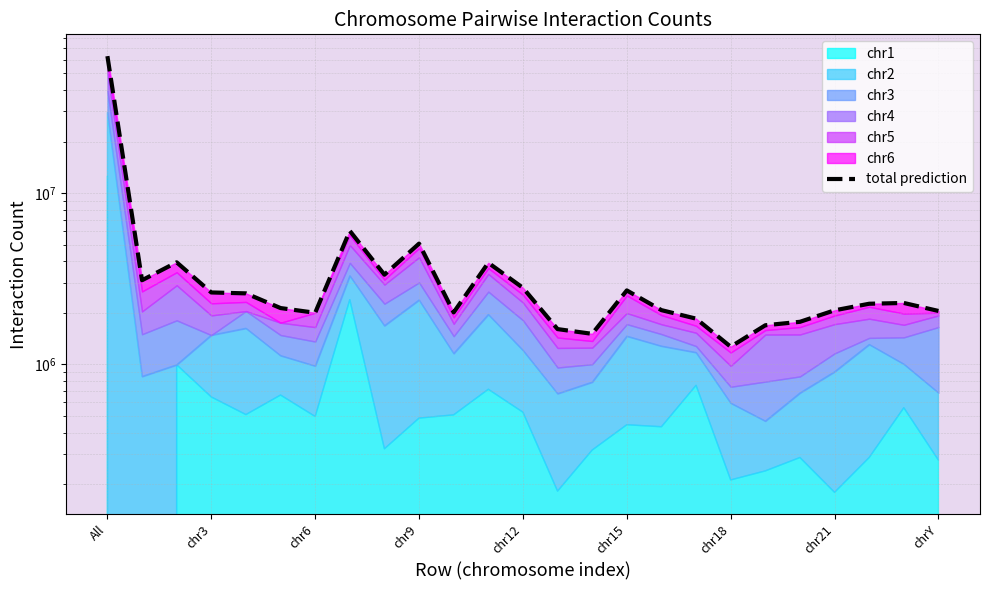

What is the smallest value displayed?

1267365